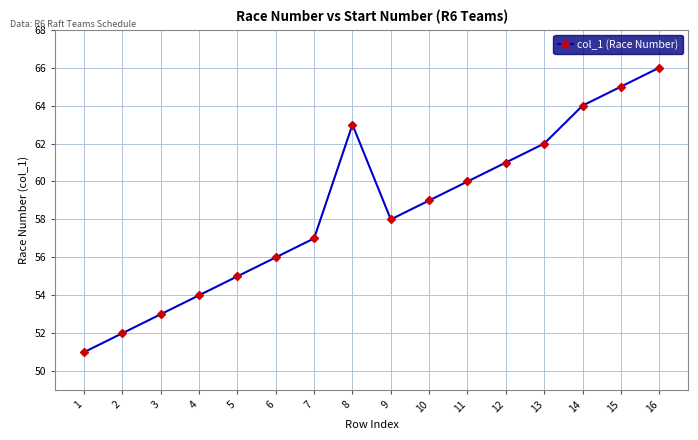

Count the number of categories in the chart.

16